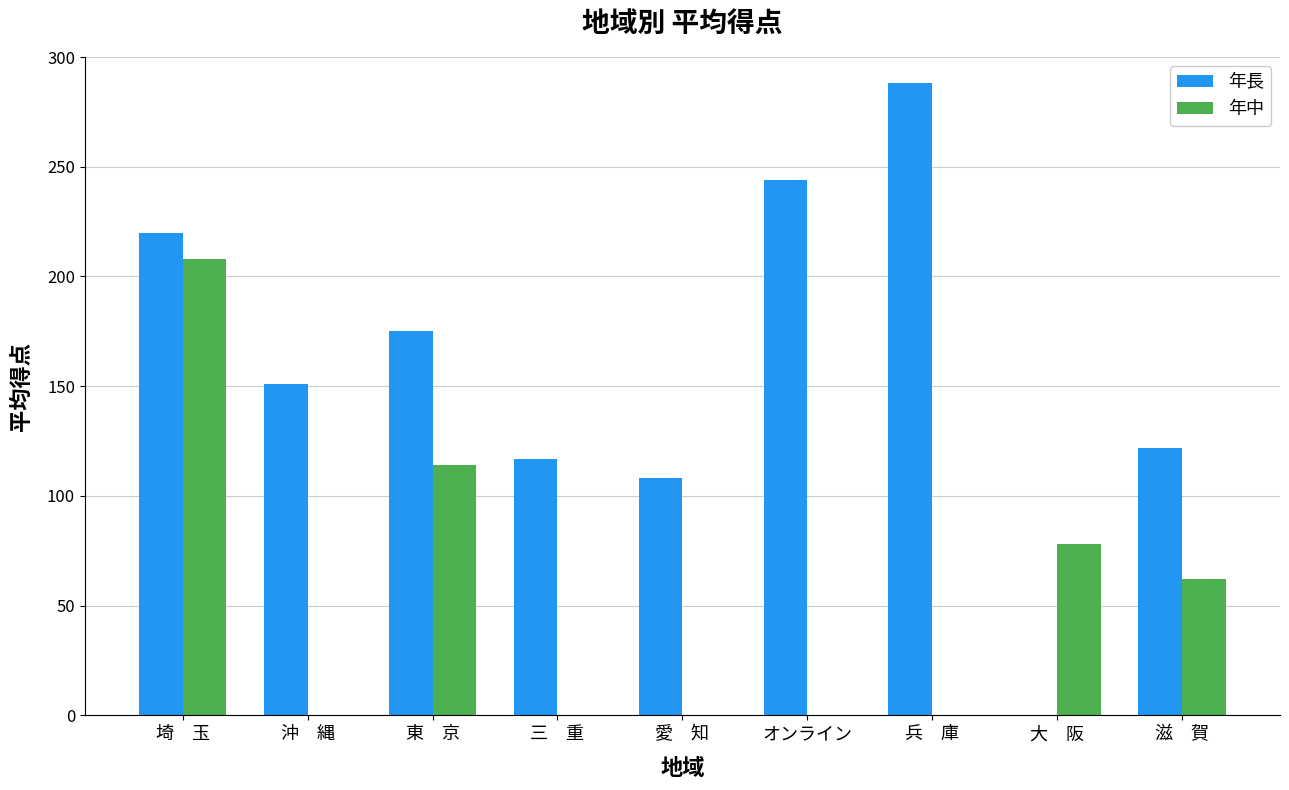

How many groups of bars are there?

9